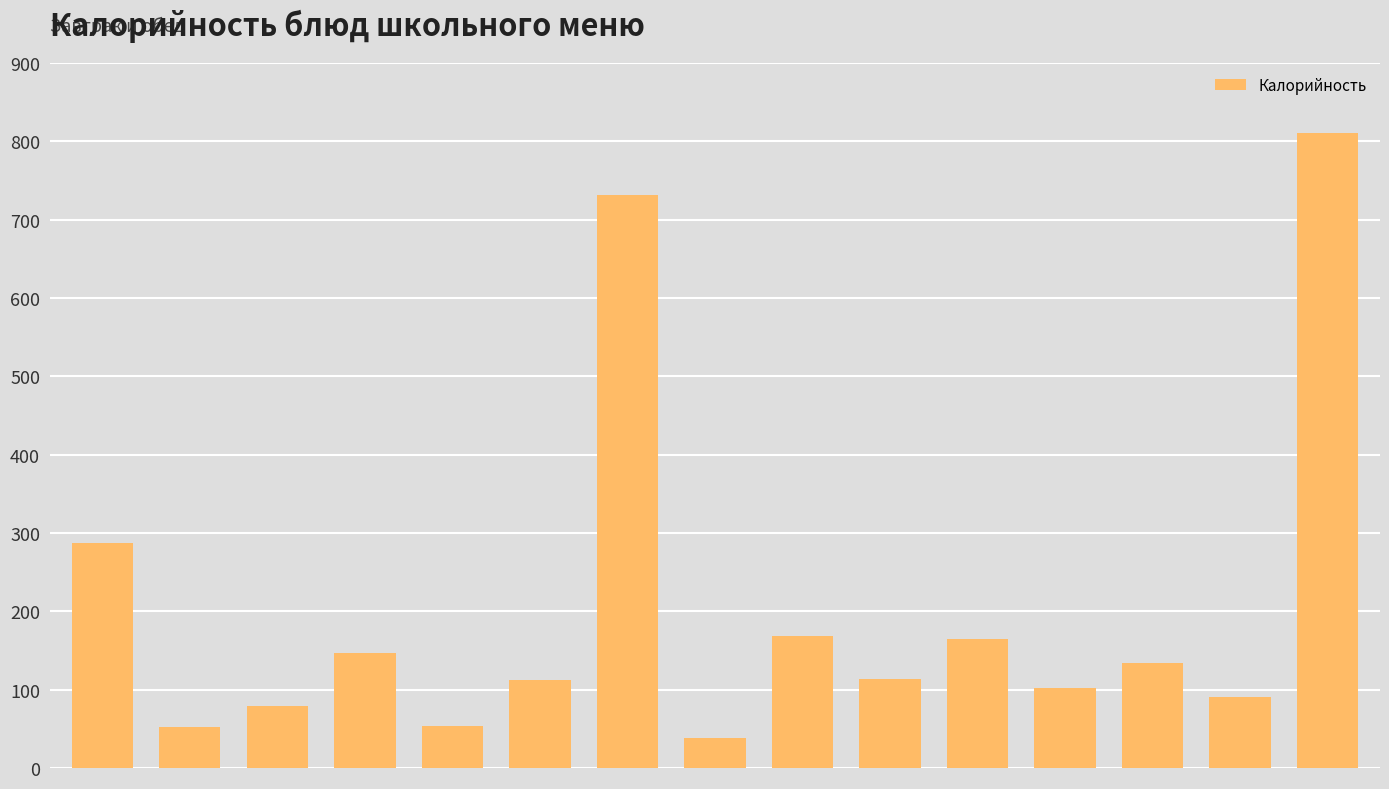

Are the bars horizontal?

No